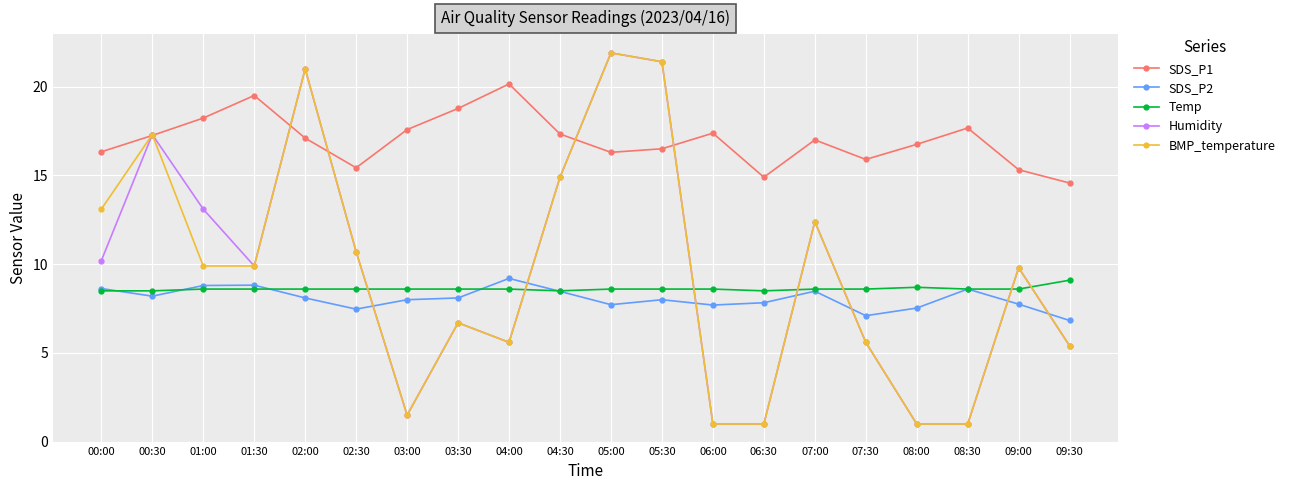

Where is the first local maximum for SDS_P1?

01:30